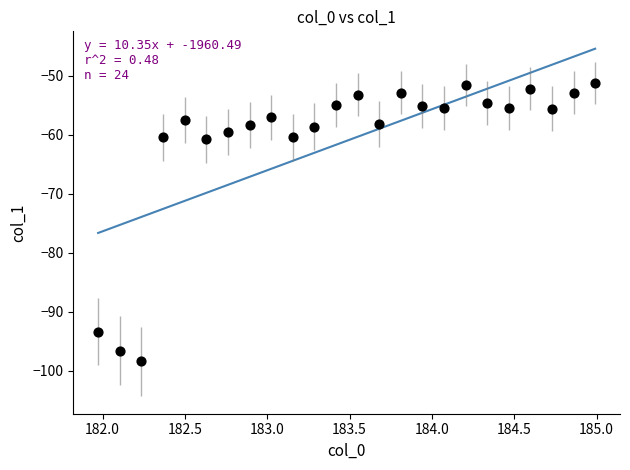

What is the range of X values (max minus min)?

3.0